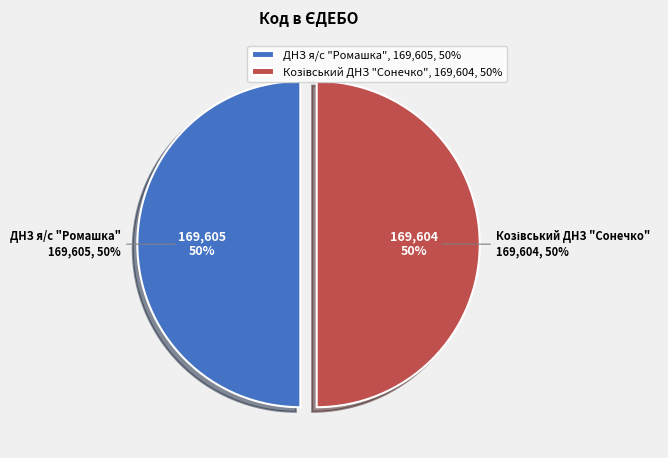

How many slices are in this pie chart?

2